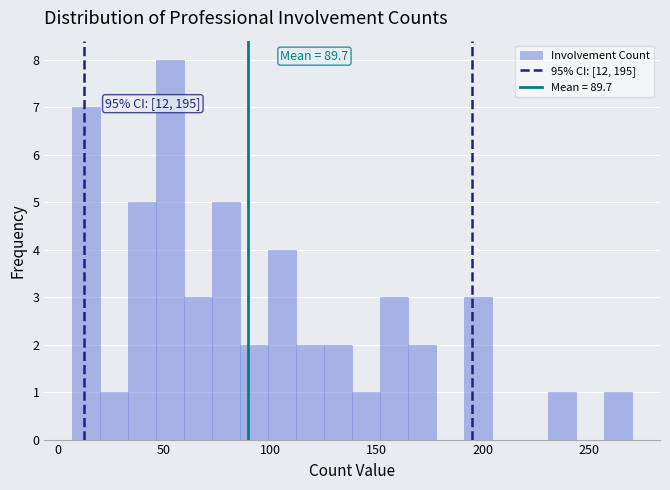

Read against the x-axis, roughly where is the centre of the tallest bar?

55